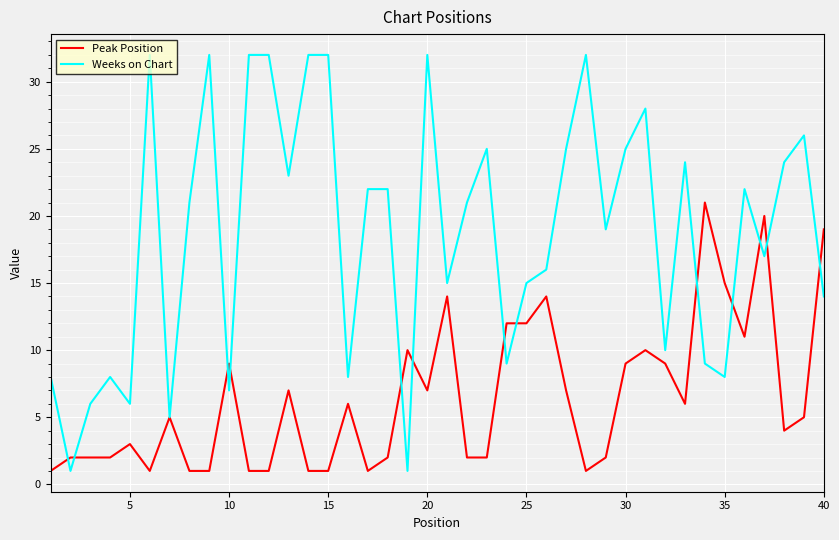

Which series has the widest spread of values?

Weeks on Chart